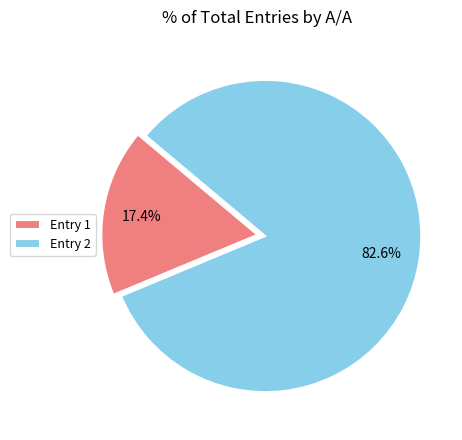

Which slice represents more than half of the pie?

Entry 2